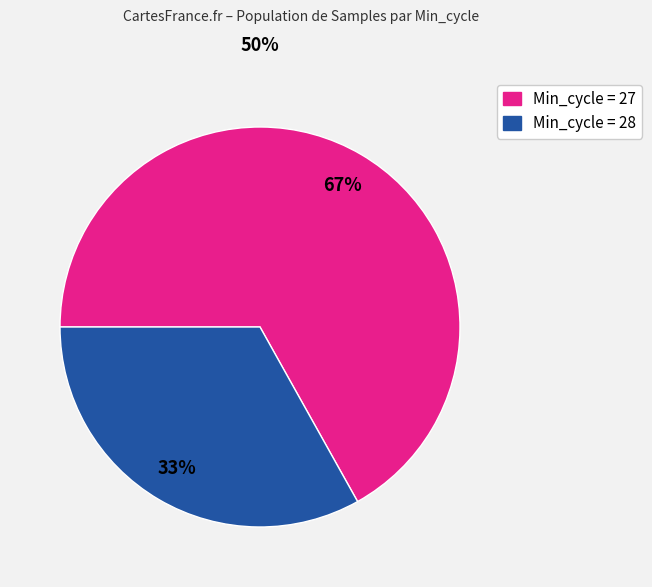

To the nearest percent, what is the difference between the largest and smallest slice percentages?

34%